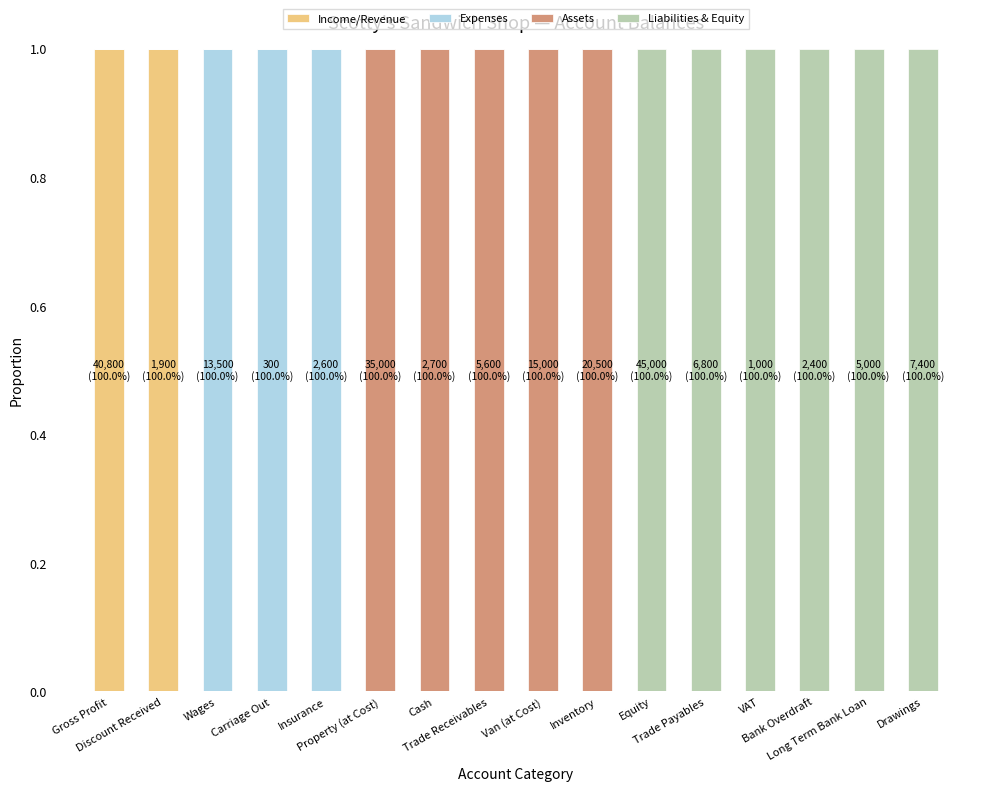

Which has a higher value, Inventory or Wages?

Inventory